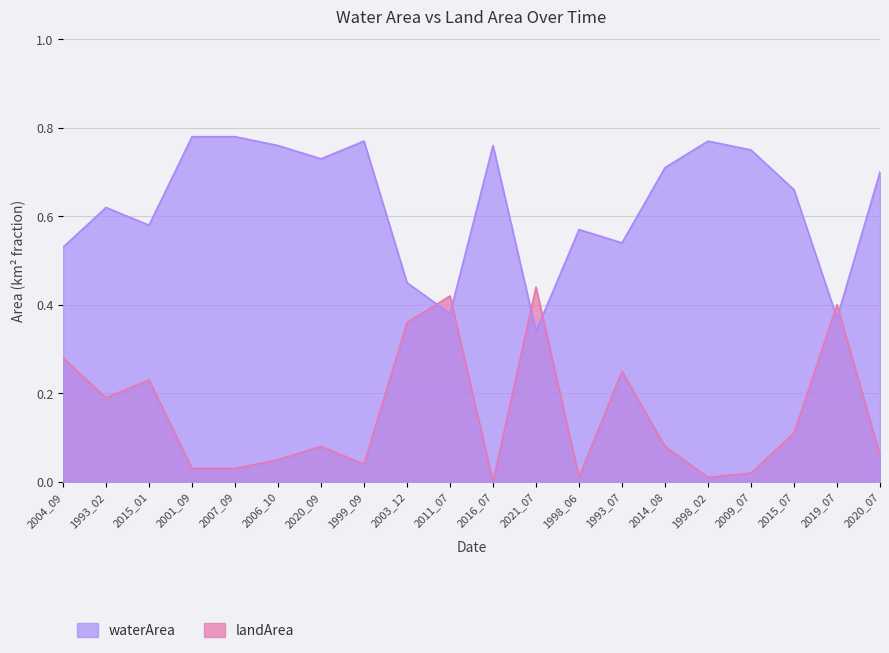

The value of waterArea at 2011_07 is 0.6. True or false?

False